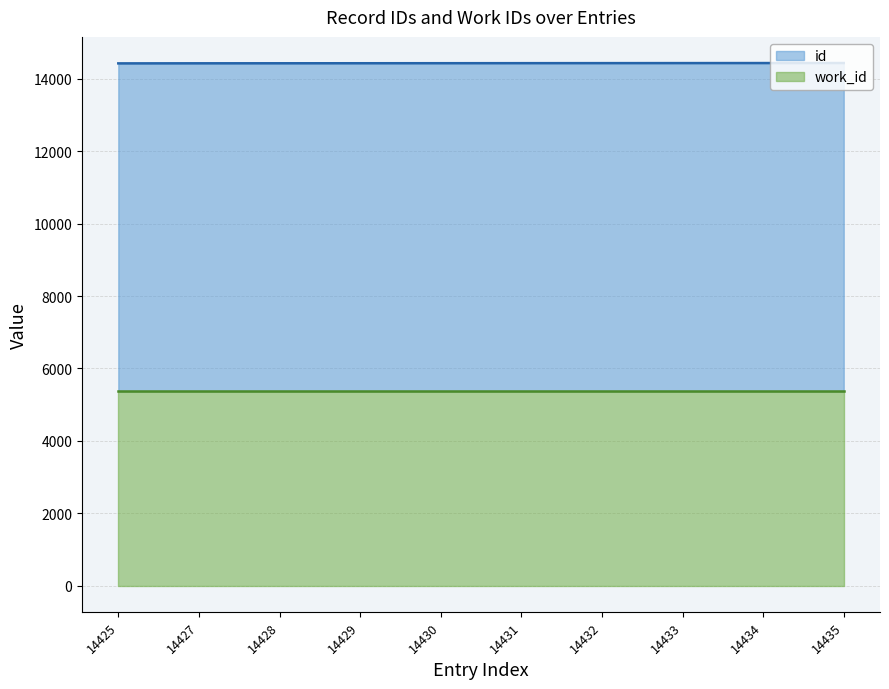

How many data points does each series have?

10